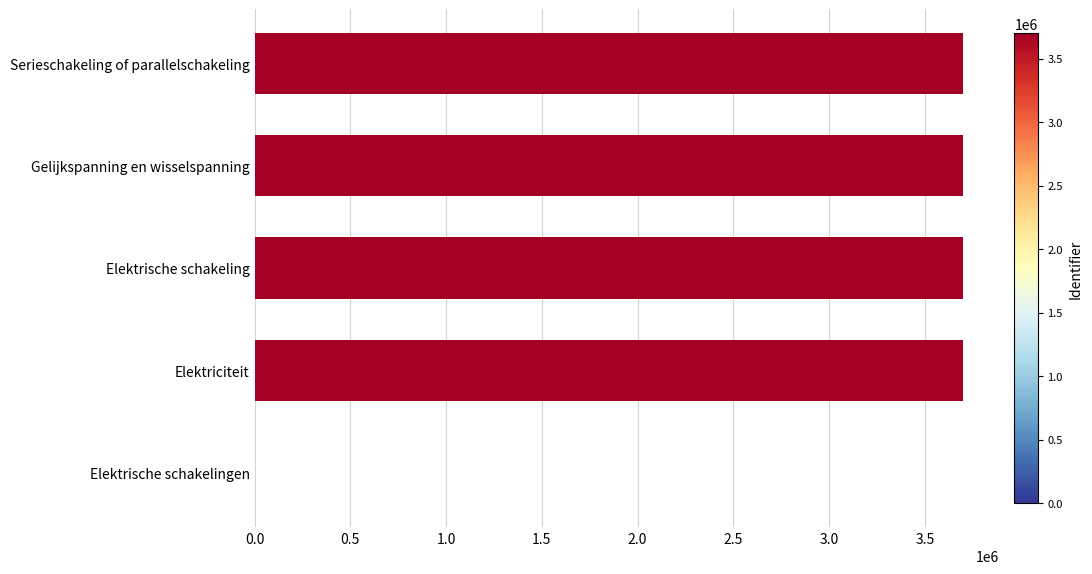

True or false: the data shows 1735984 at Gelijkspanning en wisselspanning.

False